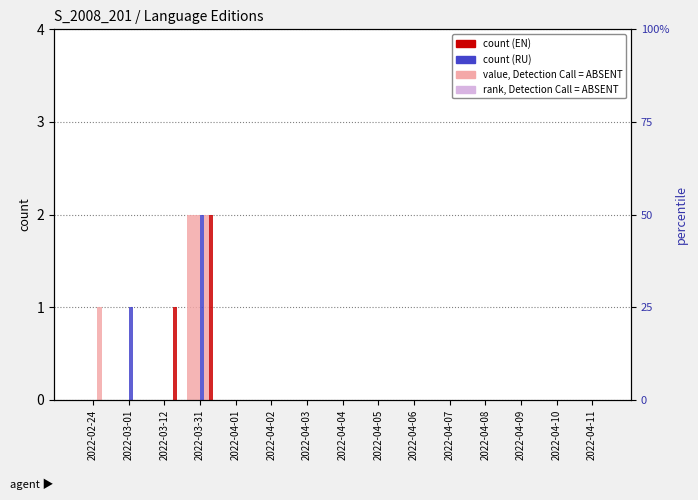

Which category has the highest value across all series?

2022-03-31